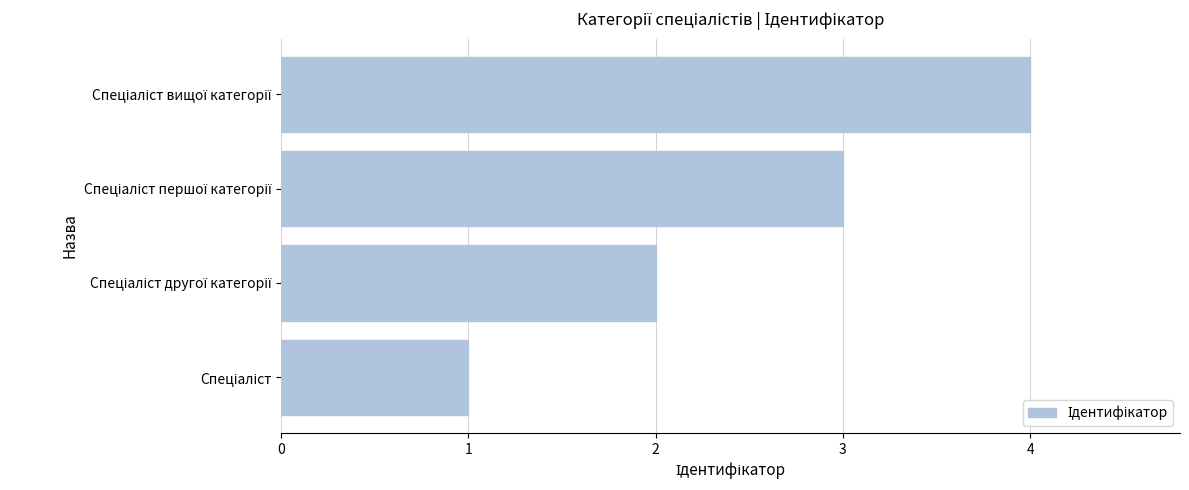

What is the difference between the maximum and minimum values?

3